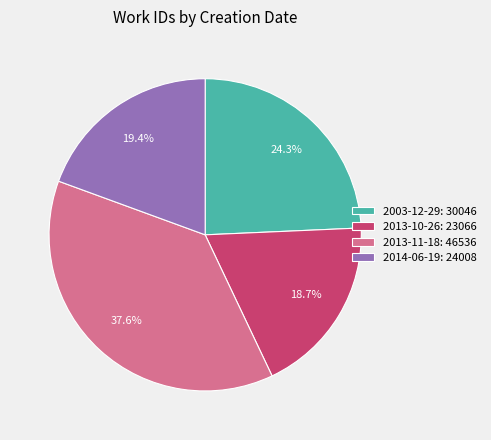

Rank the categories by value from highest to lowest.

2013-11-18: 46536, 2003-12-29: 30046, 2014-06-19: 24008, 2013-10-26: 23066